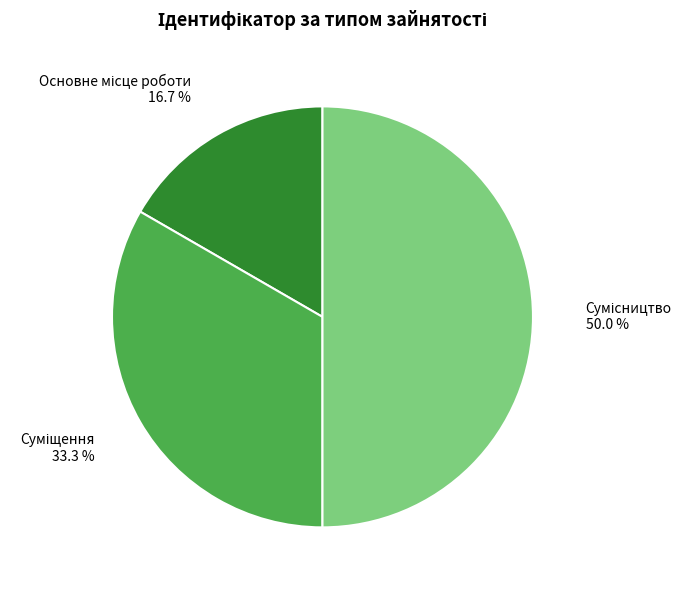

Count the number of slices in the pie.

3